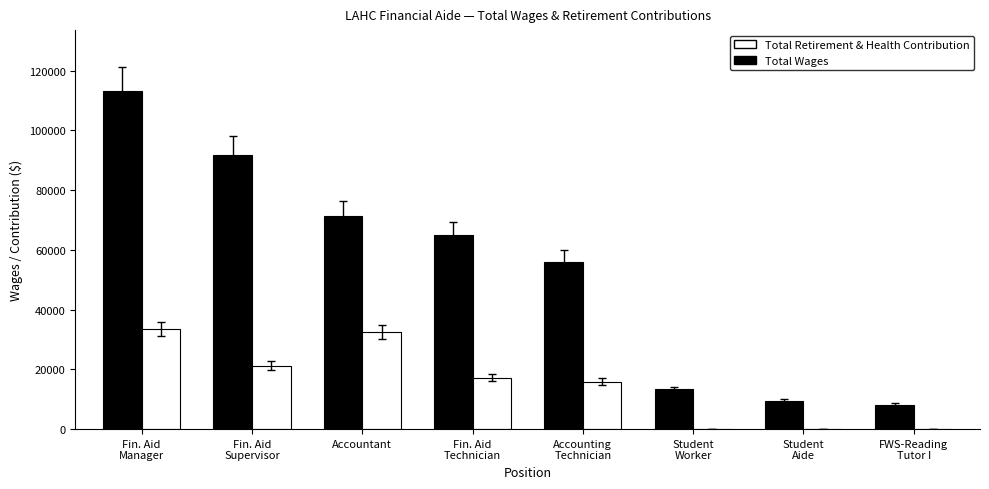

What is the maximum value for Total Retirement & Health Contribution?

33416